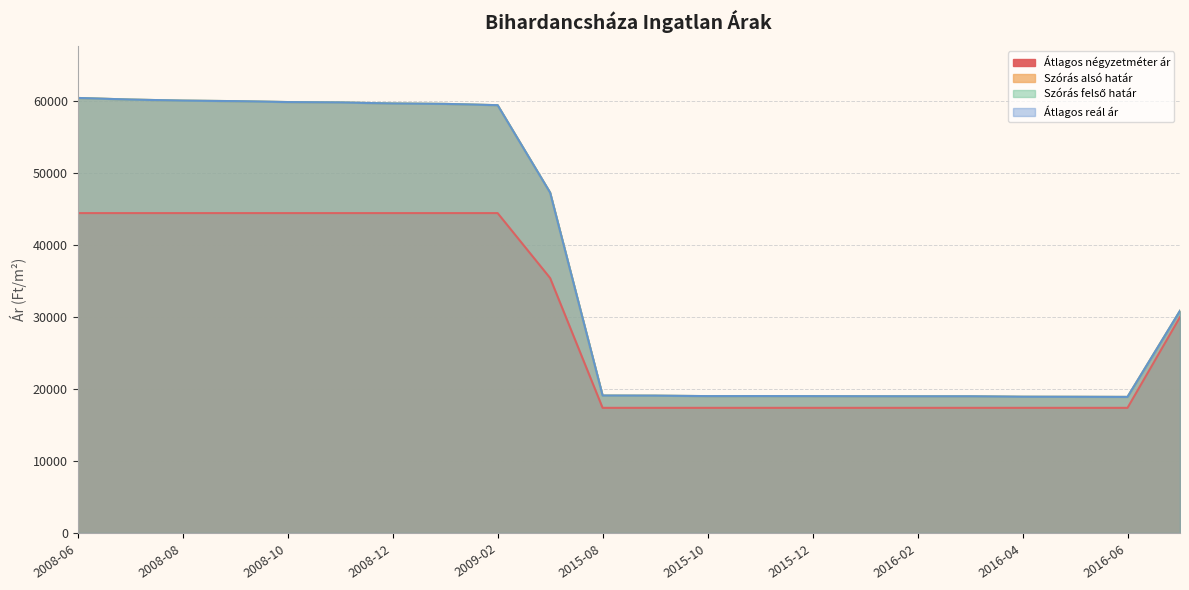

What is the total value across all series at 2015-10?

74451